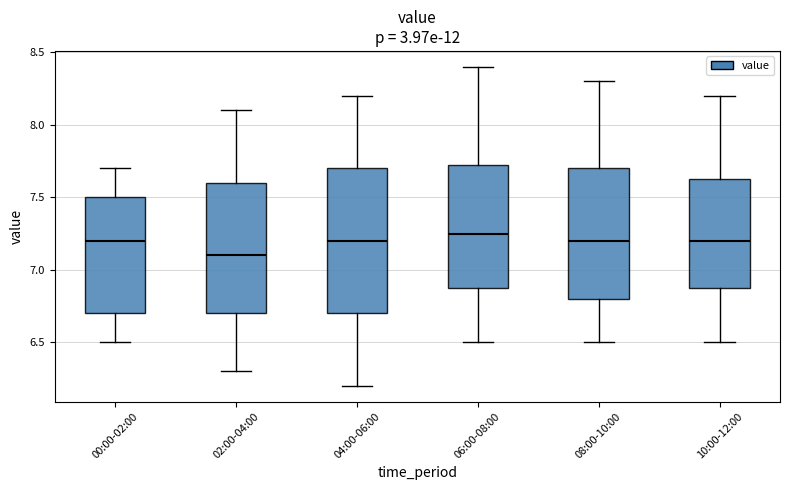

Reading left to right, transcribe this box plot: for each box, give where its median line is, the range the box spans, and where its two whiskers end, as read against the y-axis. The values are not printed on the chart, so give them approximately, as read against the axis.

00:00-02:00: median 7.20, box 6.70 to 7.50, whiskers 6.50 to 7.70
02:00-04:00: median 7.10, box 6.70 to 7.60, whiskers 6.30 to 8.10
04:00-06:00: median 7.20, box 6.70 to 7.70, whiskers 6.20 to 8.20
06:00-08:00: median 7.25, box 6.90 to 7.75, whiskers 6.50 to 8.40
08:00-10:00: median 7.20, box 6.80 to 7.70, whiskers 6.50 to 8.30
10:00-12:00: median 7.20, box 6.90 to 7.65, whiskers 6.50 to 8.20